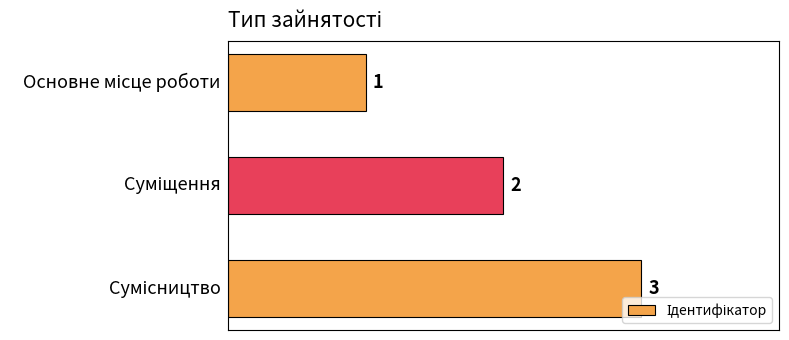

How many values are between 1 and 3?

3